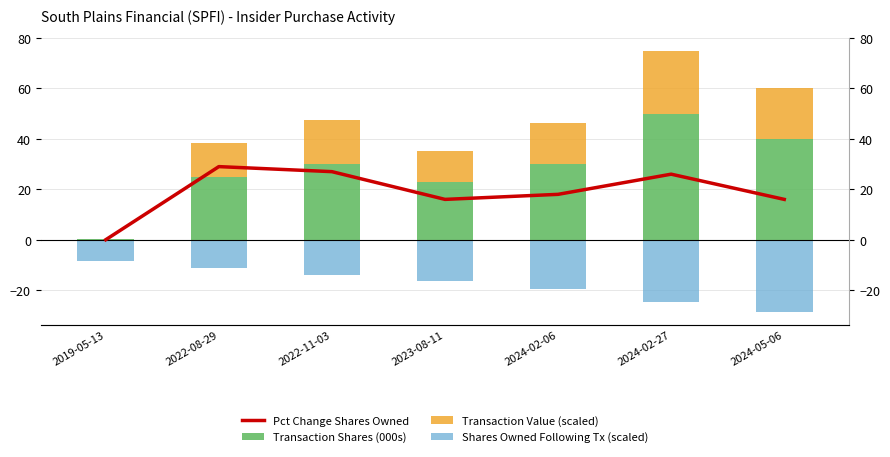

Which category has the highest value across all series?

2024-02-27